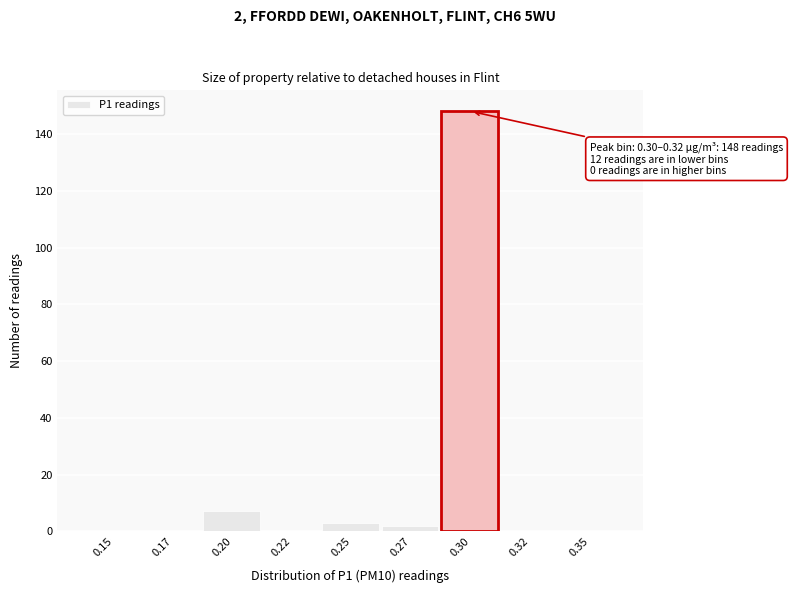

Reading left to right, extract all data points from this chart.

0.15=0	0.17=0	0.20=7	0.22=0	0.25=3	0.27=2	0.30=148	0.32=0	0.35=0